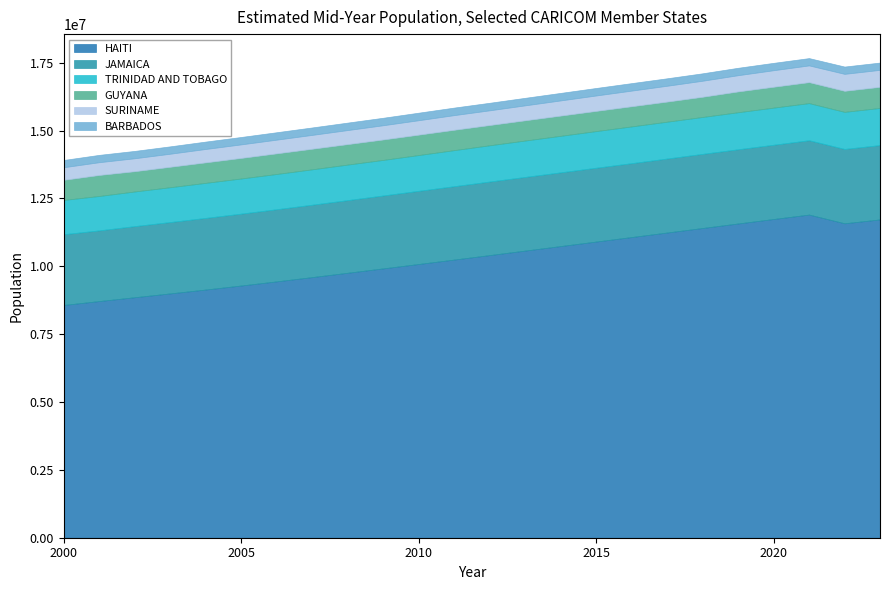

Which series has the largest total across all categories?

HAITI